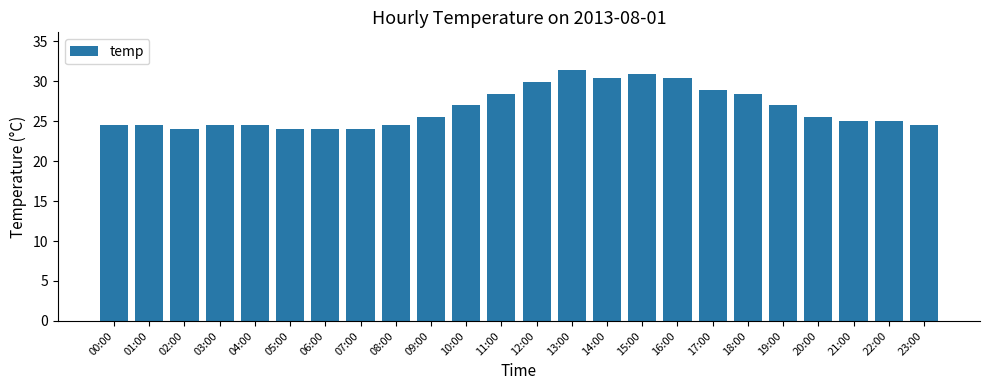

What is the sum of all values?

636.7